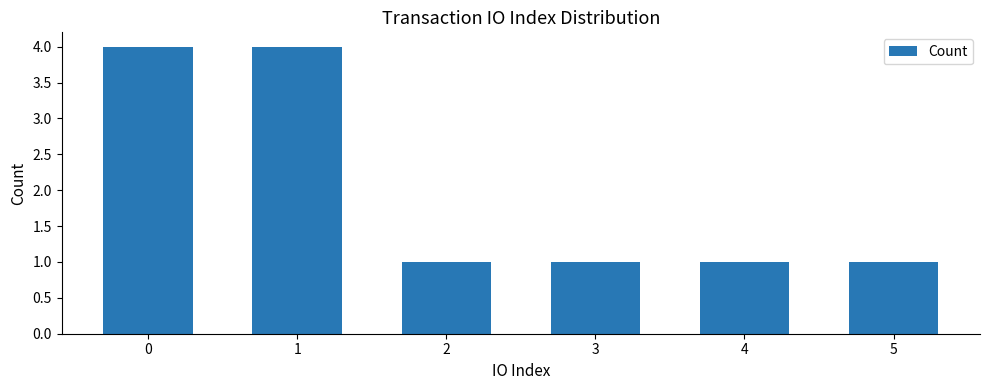

What is the difference between the maximum and minimum values?

3